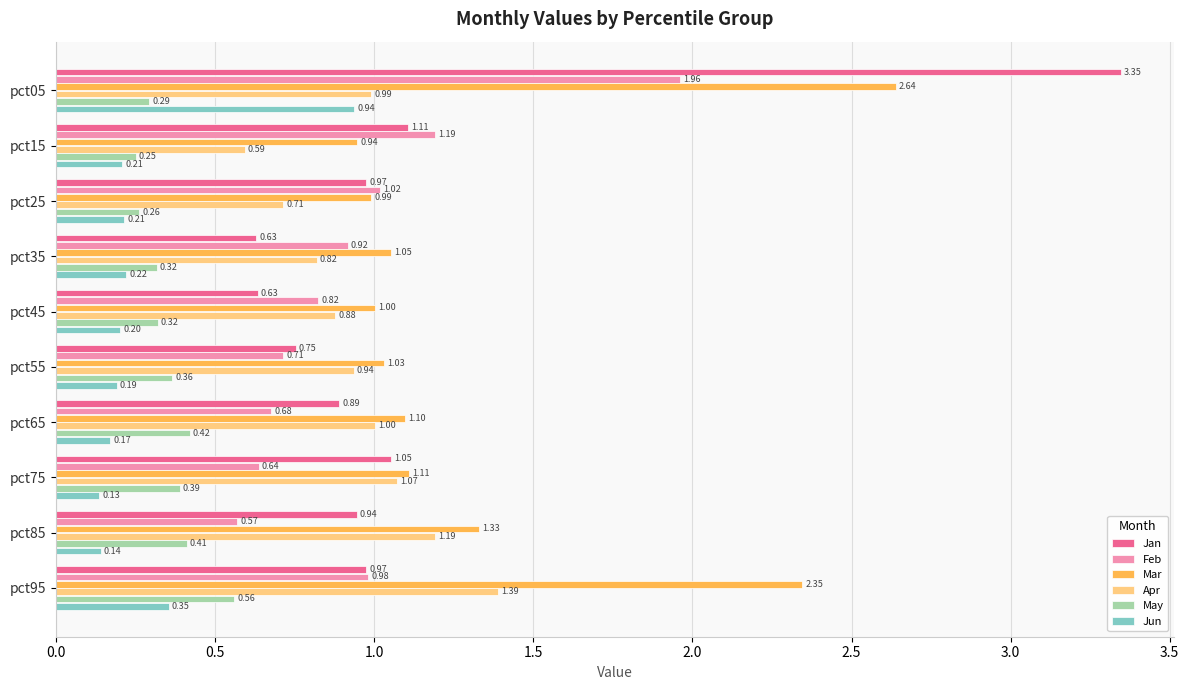

Which series changed the most between pct15 and pct65?

Feb